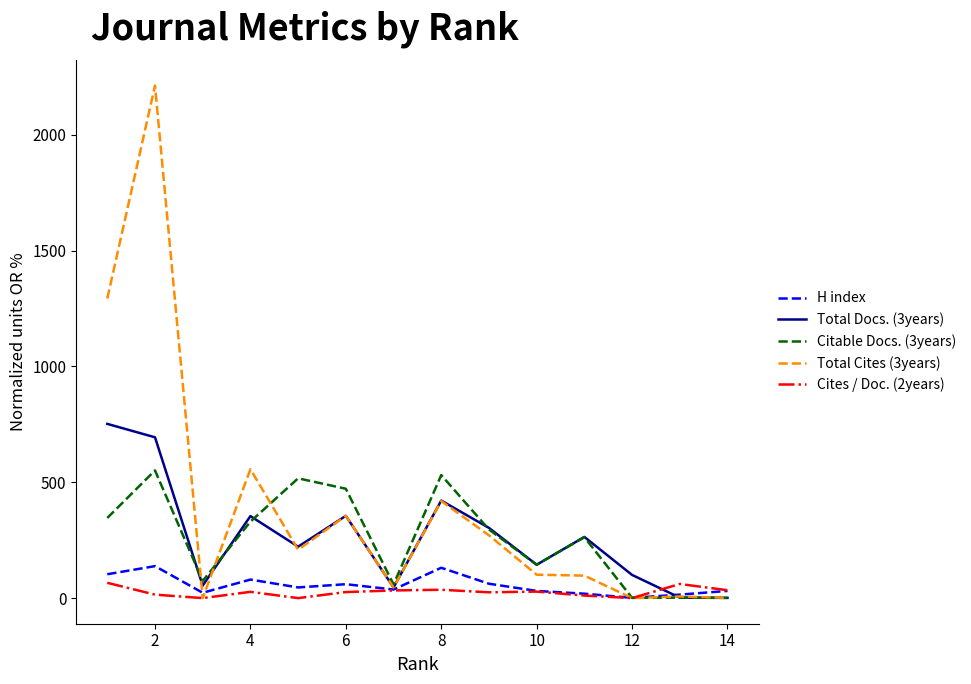

Which series has the largest total across all categories?

Total Cites (3years)